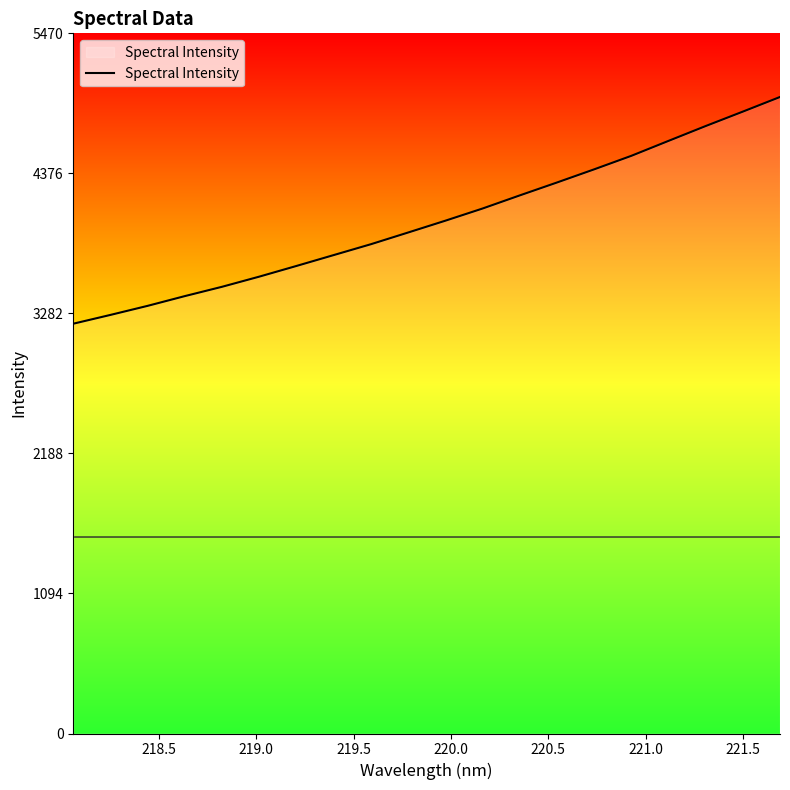

What is the sum of all values?

80170.8